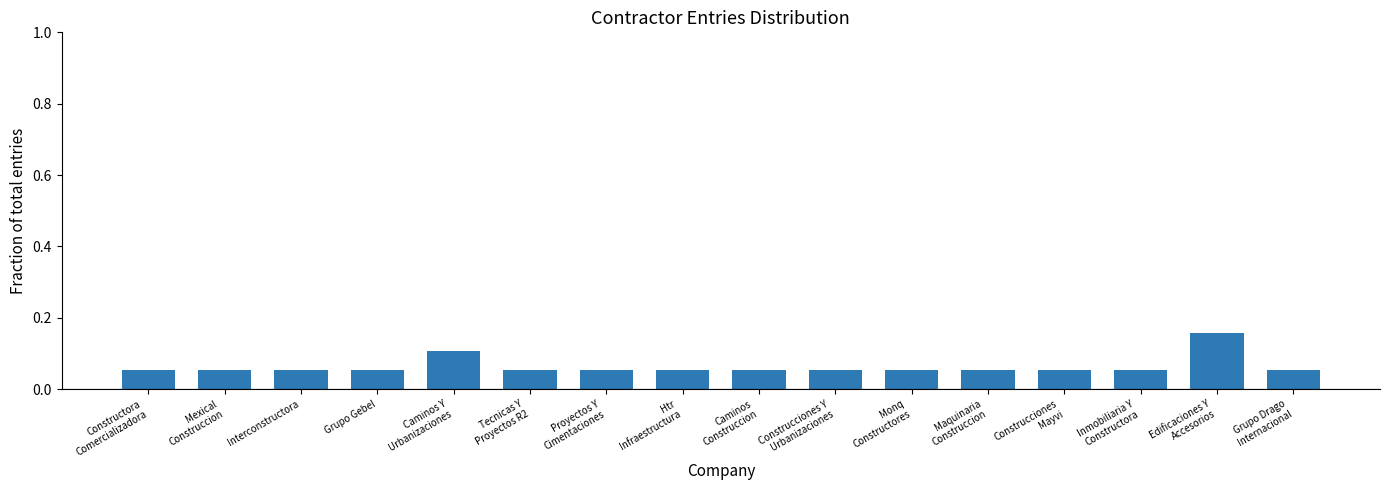

True or false: the data shows 0.1 at Proyectos Y
Cimentaciones.

True